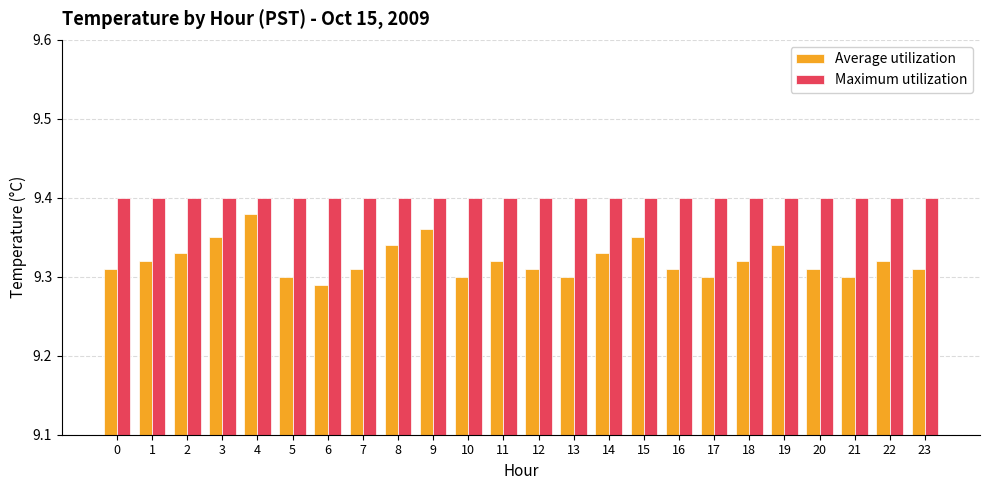

At which label does Average utilization reach its minimum?

6